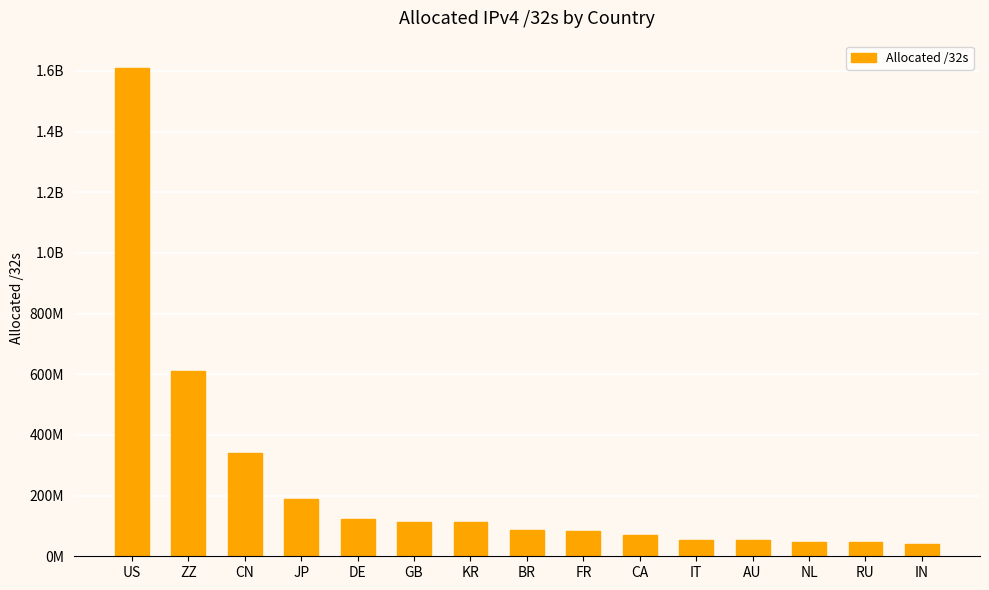

What is the ratio of the value at CA to the value at ZZ?

0.1